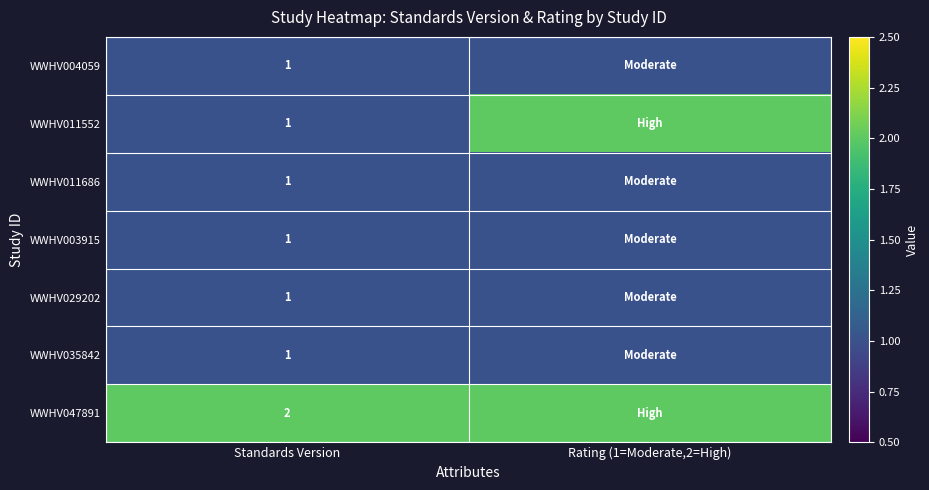

What is the spread (max minus min) of values at Rating (1=Moderate,2=High)?

1